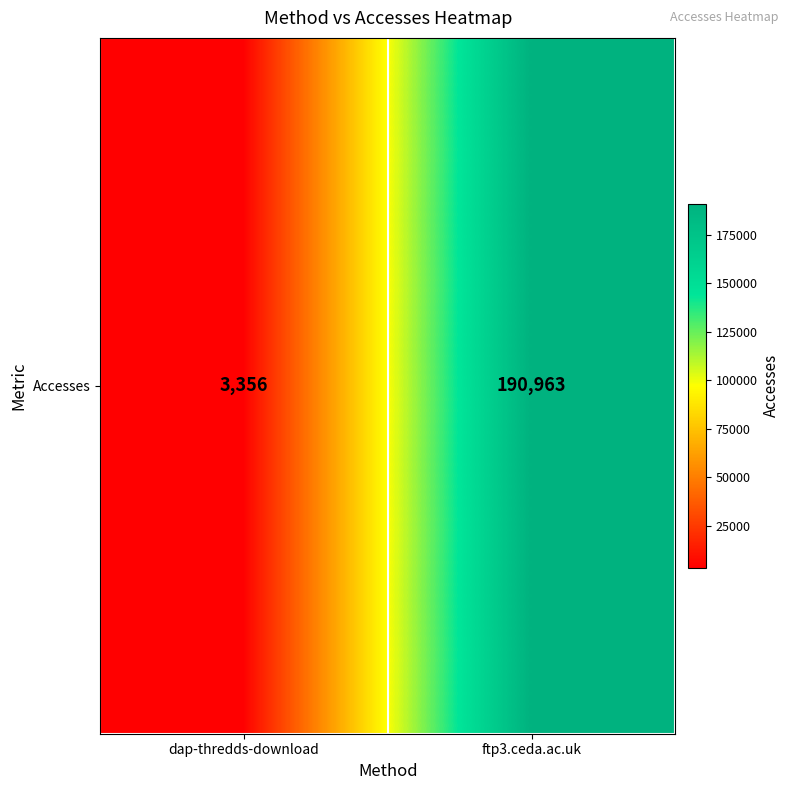

What is the smallest value displayed?

3356